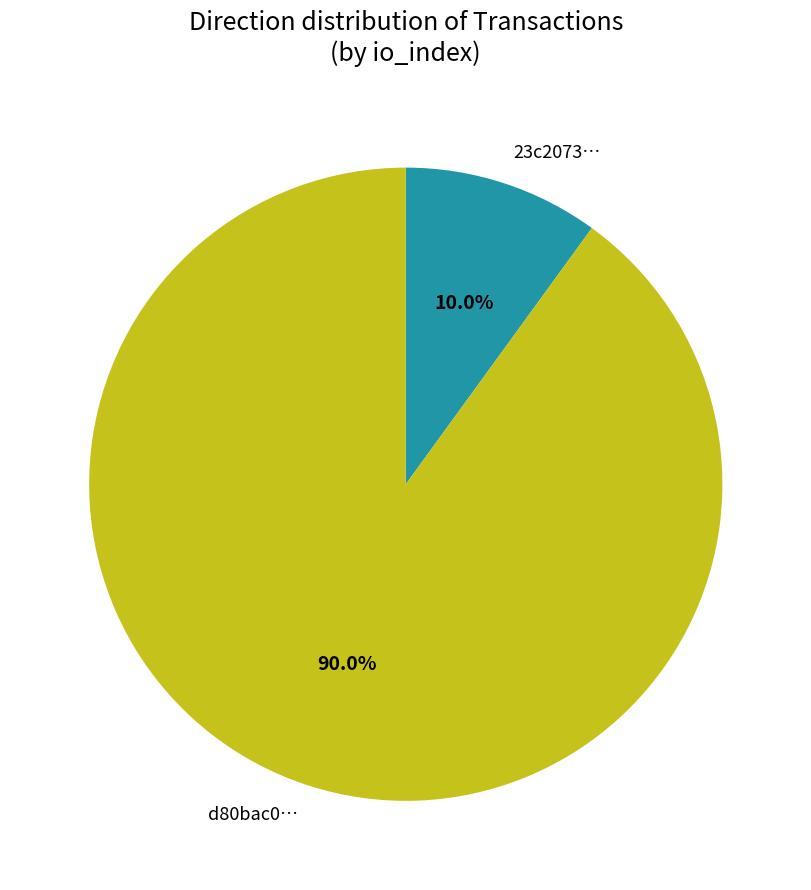

How many slices are in this pie chart?

2